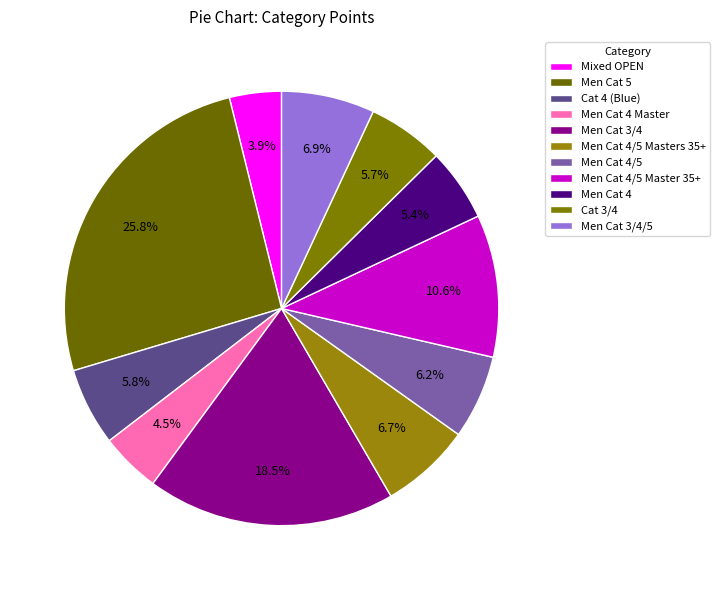

What percentage is the Men Cat 3/4 slice, to the nearest percent?

18%